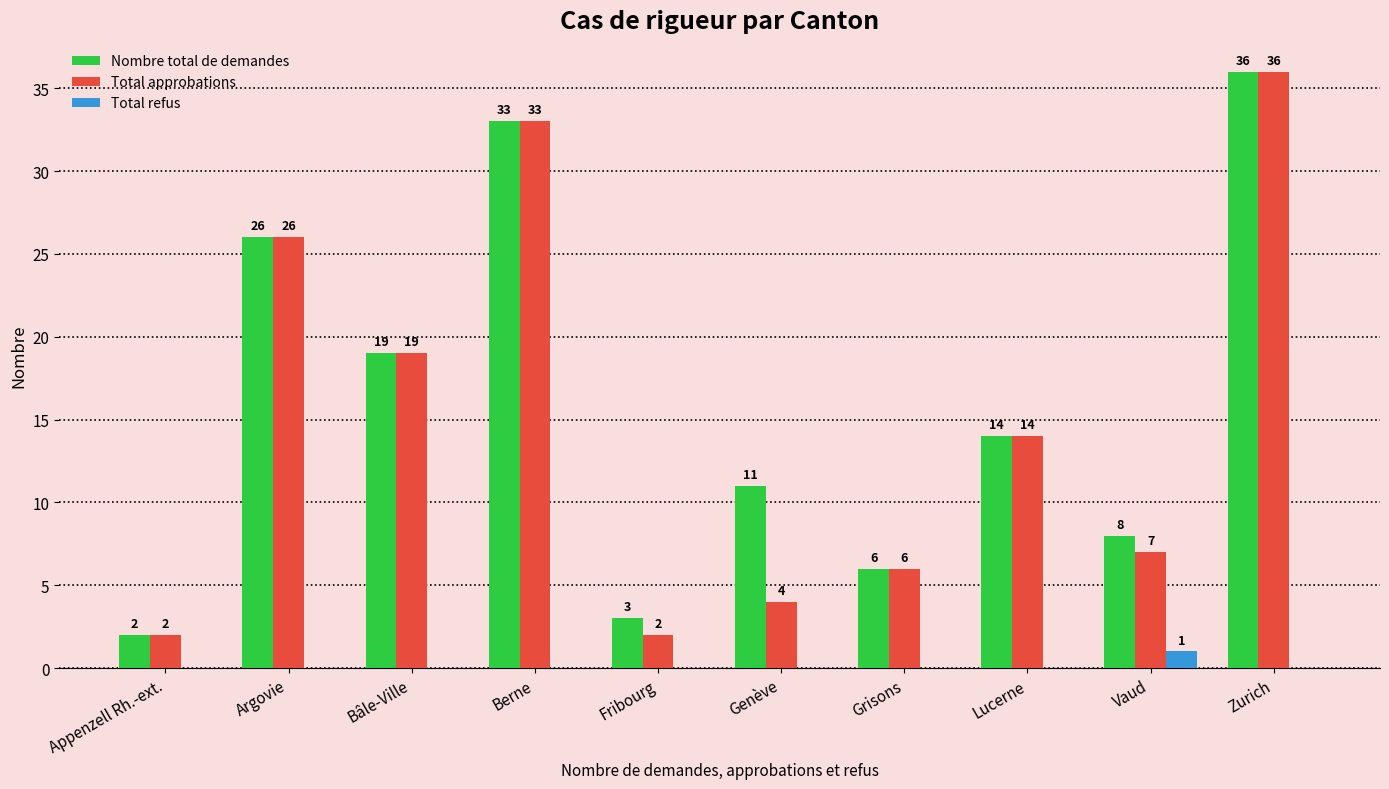

What is the sum of the Total approbations values at Vaud and Genève?

11